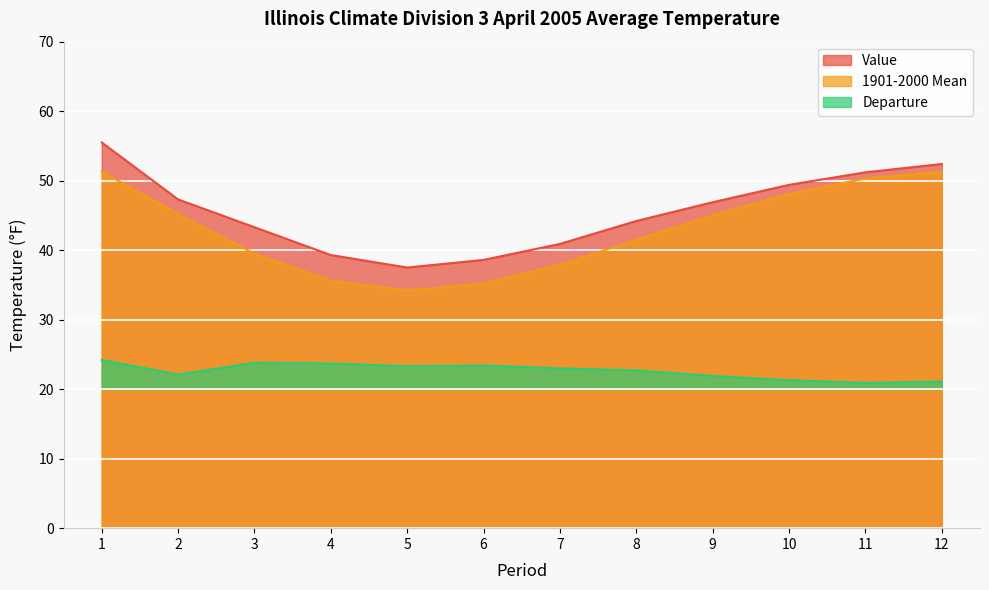

How many values in the Value series are below 46?

6